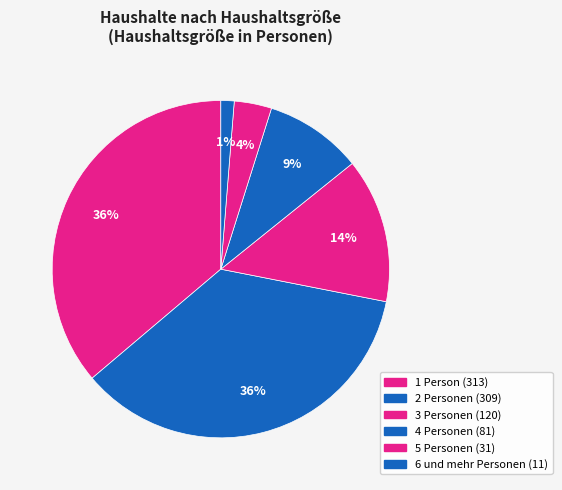

How many slices are in this pie chart?

6